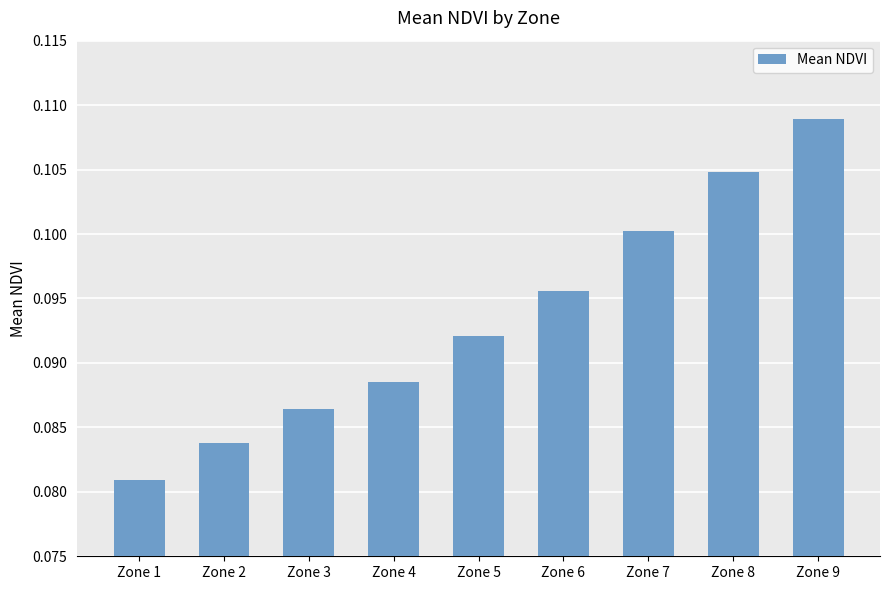

True or false: the data shows 0.0 at Zone 8.

False